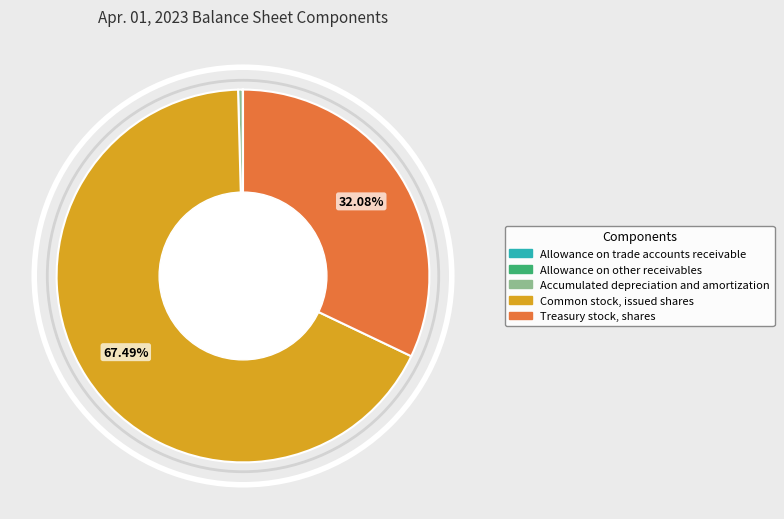

Which category has the biggest portion of the pie?

Common stock, issued shares